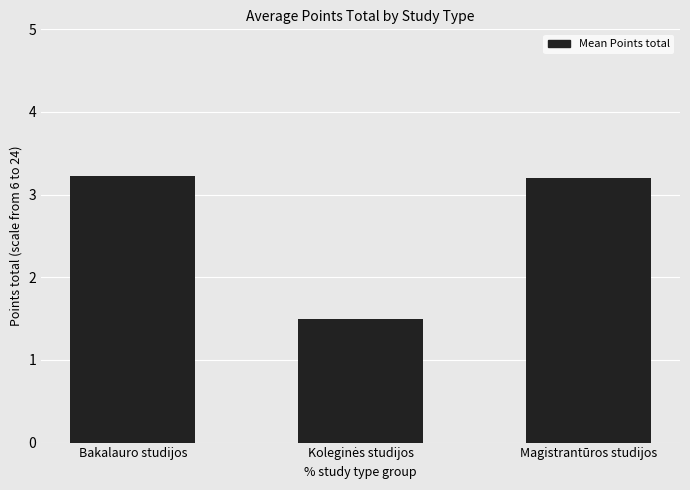

True or false: the data shows 4.7 at Bakalauro studijos.

False